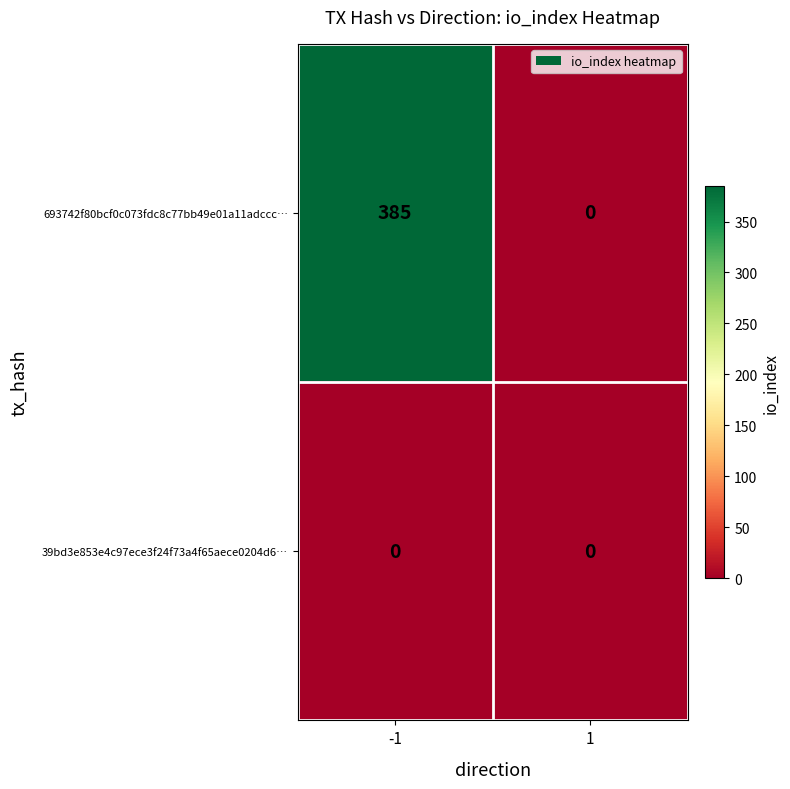

Reading left to right, list all the values displayed in this chart.

693742f80bcf0c073fdc8c77bb49e01a11adccc…: -1=385	1=0
39bd3e853e4c97ece3f24f73a4f65aece0204d6…: -1=0	1=0